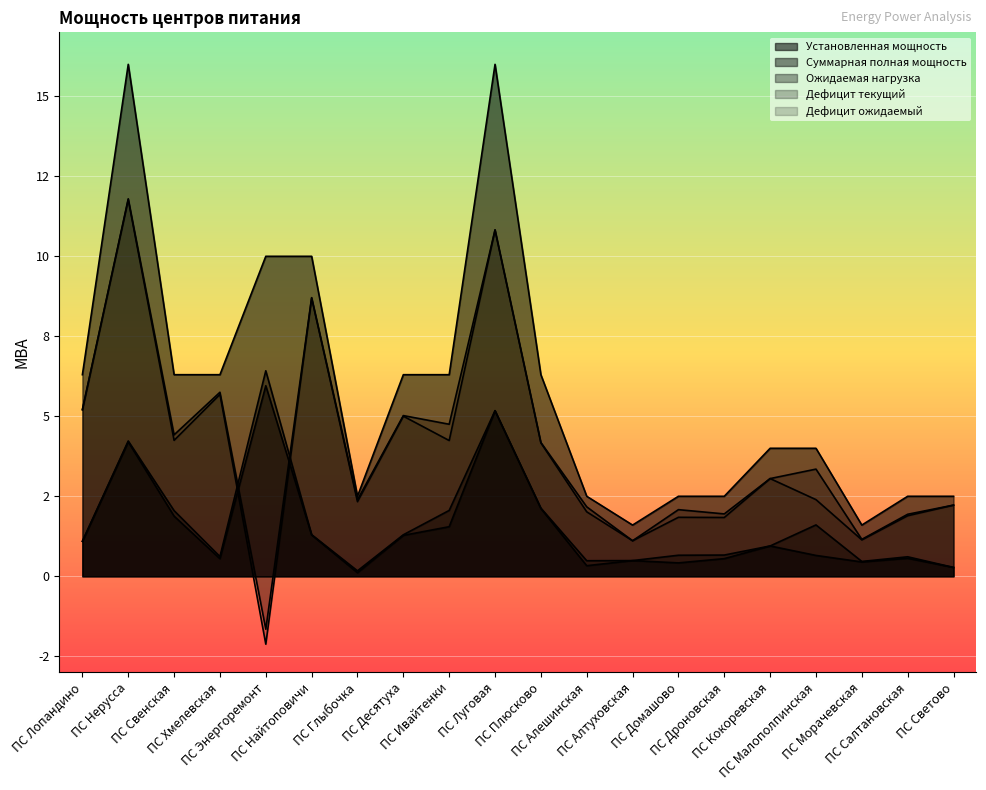

What position from the right is ПС Малополпинская?

4